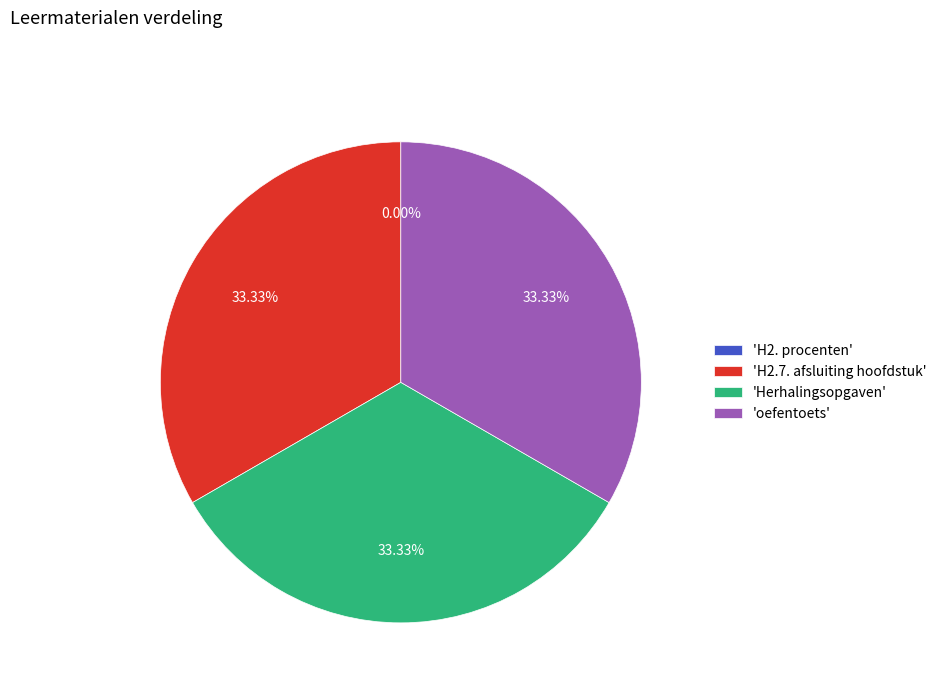

Combined, do 'oefentoets' and 'Herhalingsopgaven' account for over 50%?

Yes